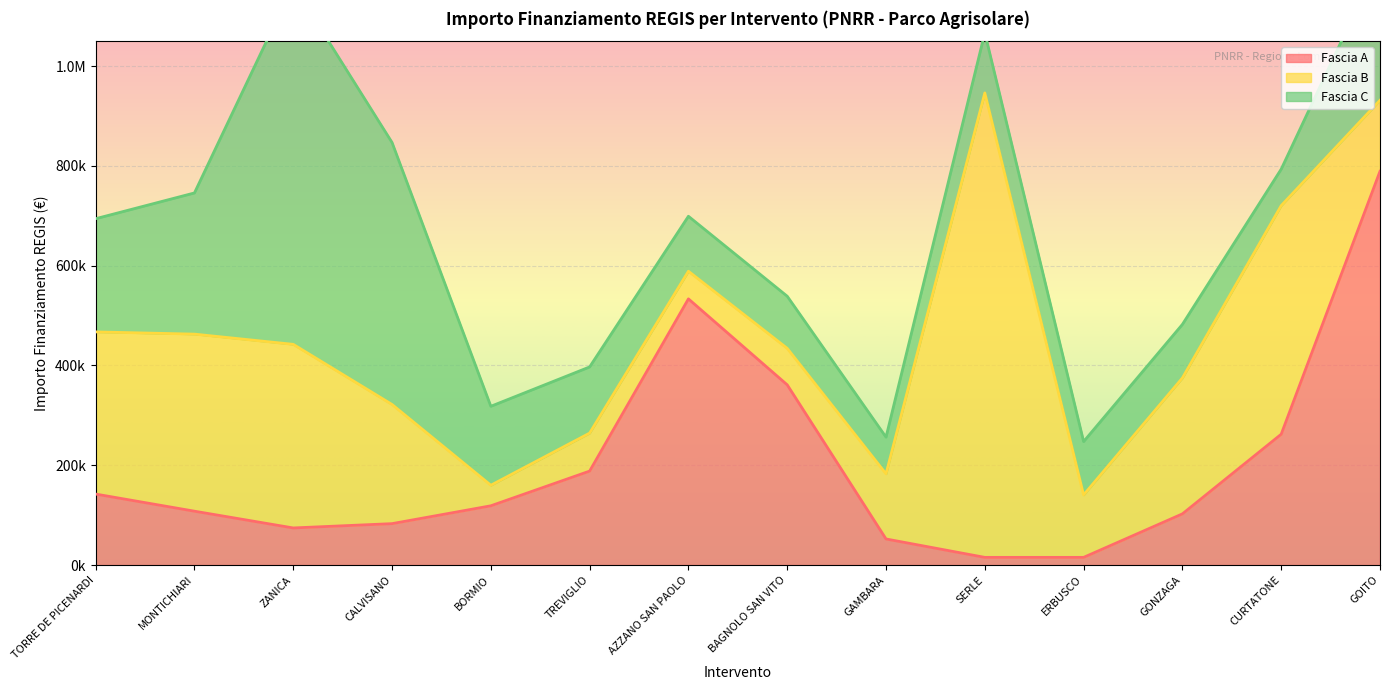

Reading left to right, extract all data points from this chart.

Fascia A: TORRE DE PICENARDI=142320.0	MONTICHIARI=108000.0	ZANICA=74400.0	CALVISANO=83040.0	BORMIO=118800.0	TREVIGLIO=188362.2	AZZANO SAN PAOLO=533520.0	BAGNOLO SAN VITO=361240.0	GAMBARA=52320.0	SERLE=15440.0	ERBUSCO=15440.0	GONZAGA=102630.9	CURTATONE=262240.0	GOITO=789254.4
Fascia B: TORRE DE PICENARDI=325026.9	MONTICHIARI=354880.0	ZANICA=368005.7	CALVISANO=238829.6	BORMIO=41192.0	TREVIGLIO=76140.0	AZZANO SAN PAOLO=55388.0	BAGNOLO SAN VITO=73108.0	GAMBARA=130560.0	SERLE=930869.5	ERBUSCO=125175.0	GONZAGA=272400.0	CURTATONE=458182.4	GOITO=142361.6
Fascia C: TORRE DE PICENARDI=226850.0	MONTICHIARI=282960.0	ZANICA=720099.3	CALVISANO=525096.0	BORMIO=158248.0	TREVIGLIO=132600.0	AZZANO SAN PAOLO=110190.0	BAGNOLO SAN VITO=104473.6	GAMBARA=73520.0	SERLE=120473.7	ERBUSCO=106904.0	GONZAGA=107388.0	CURTATONE=73108.0	GOITO=282960.0